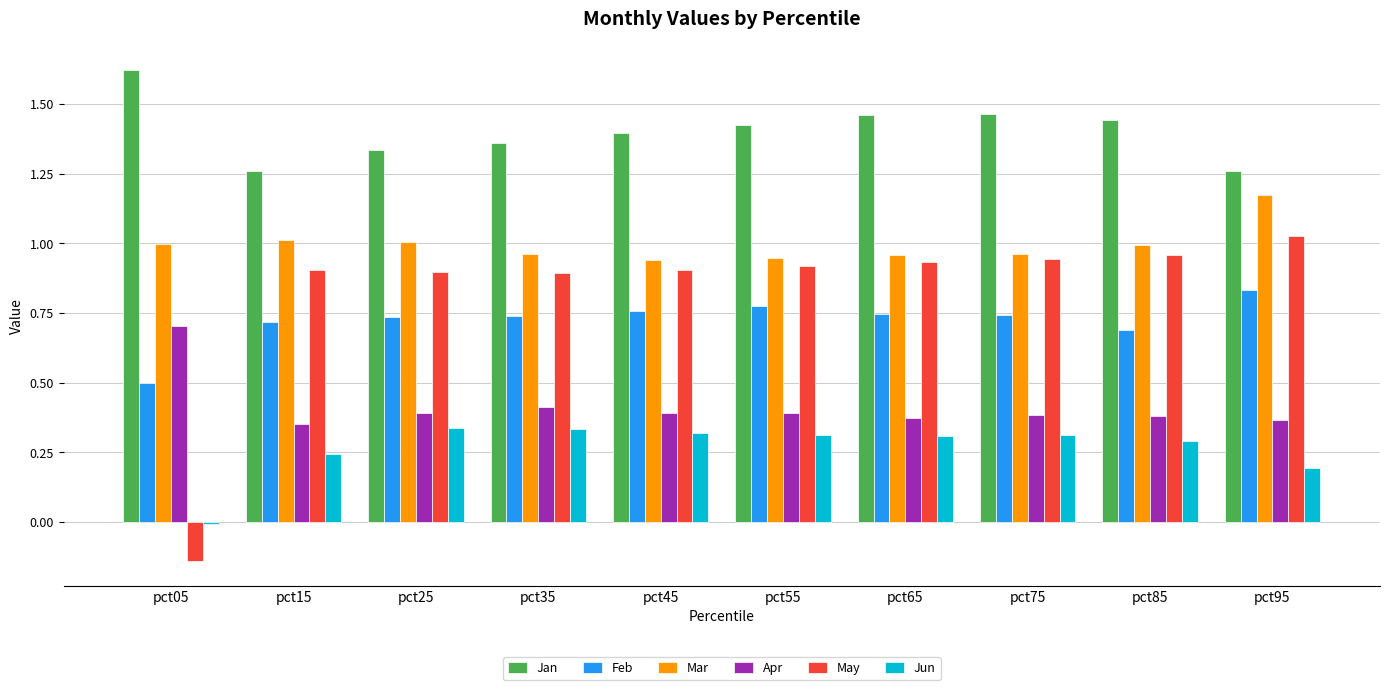

True or false: Jun has a value of 0.1 at pct35.

False